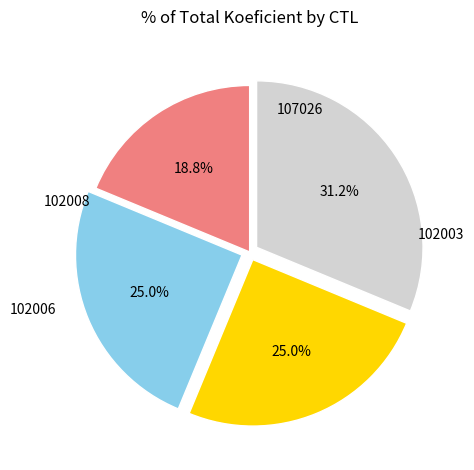

How many segments does this pie chart have?

4